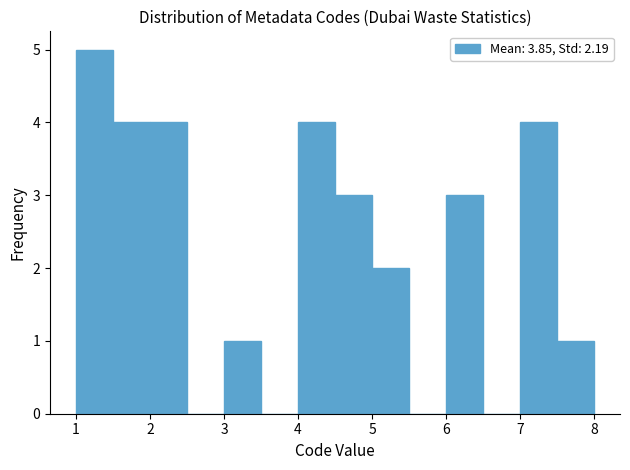

Over which range of the x-axis is the bar tallest?

1.0 to 1.5